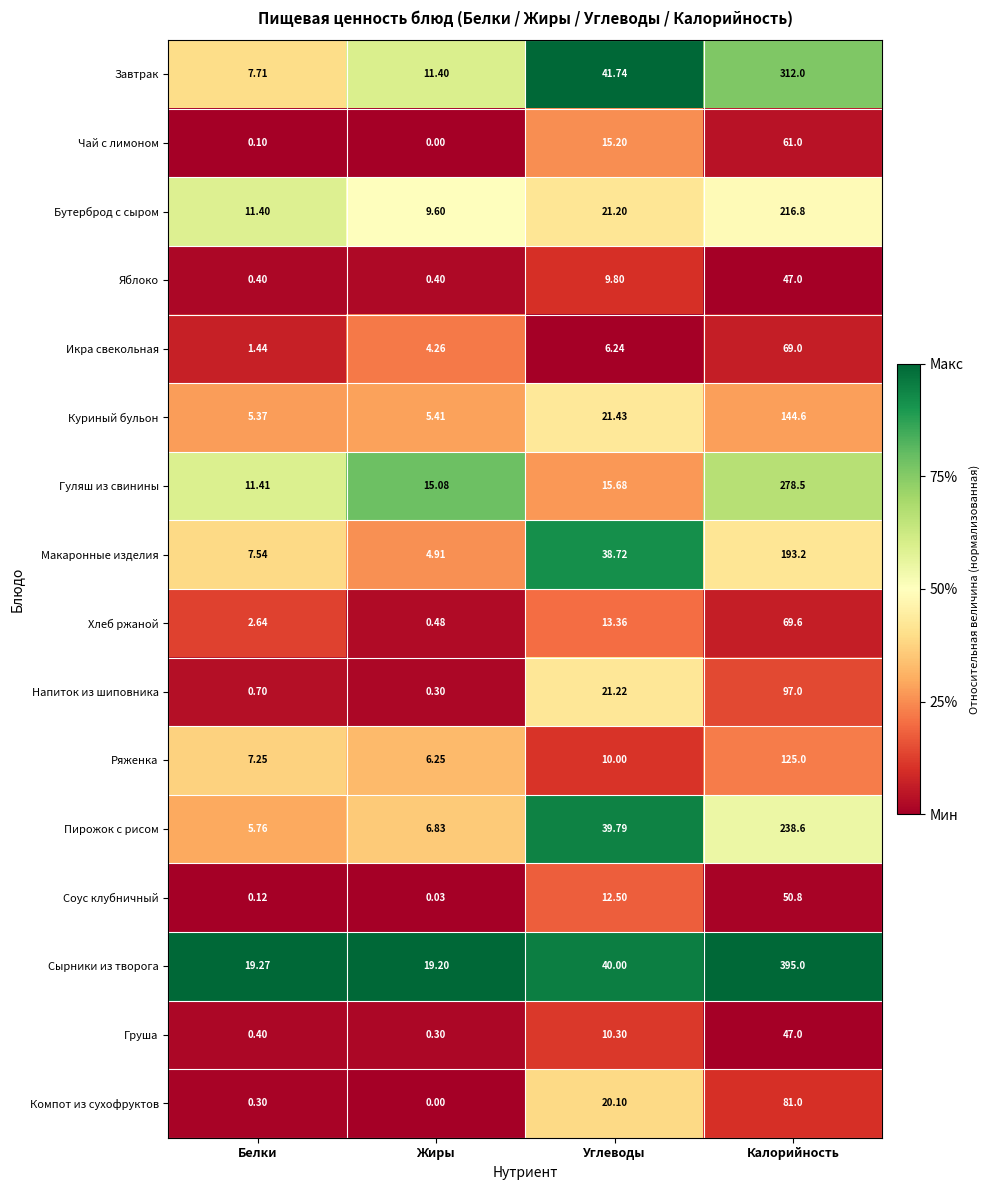

Which series has the widest spread of values?

Сырники из творога